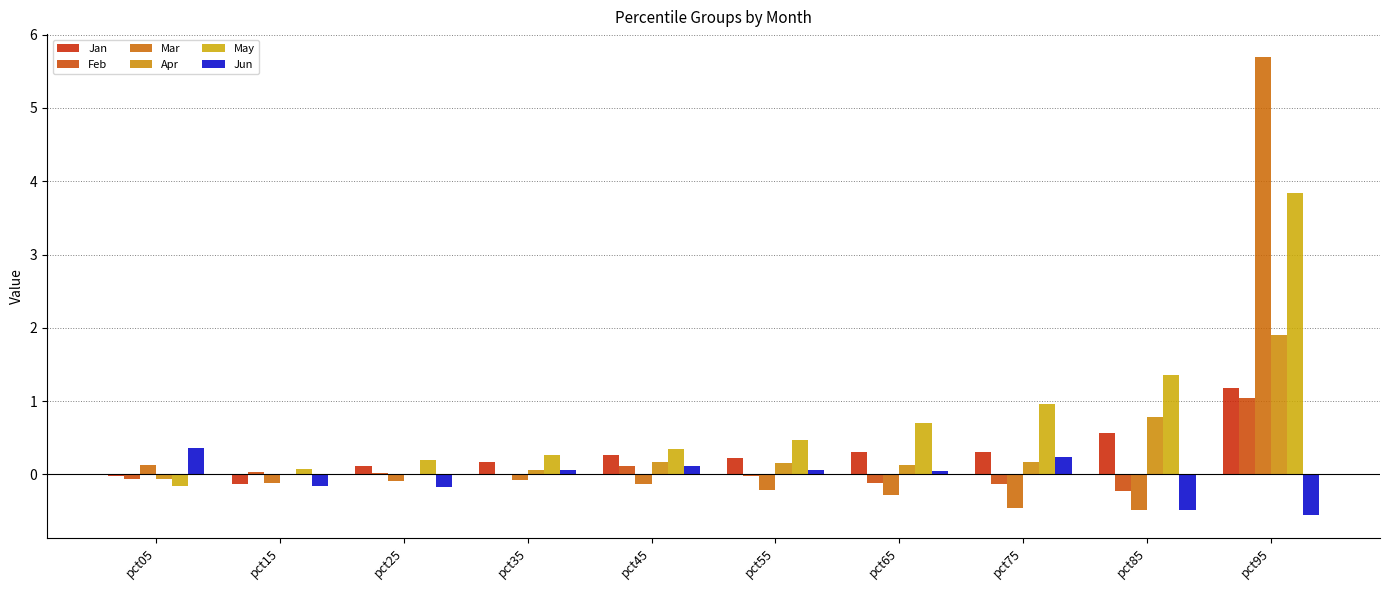

The Apr series shows 0.2 at pct75. True or false?

False